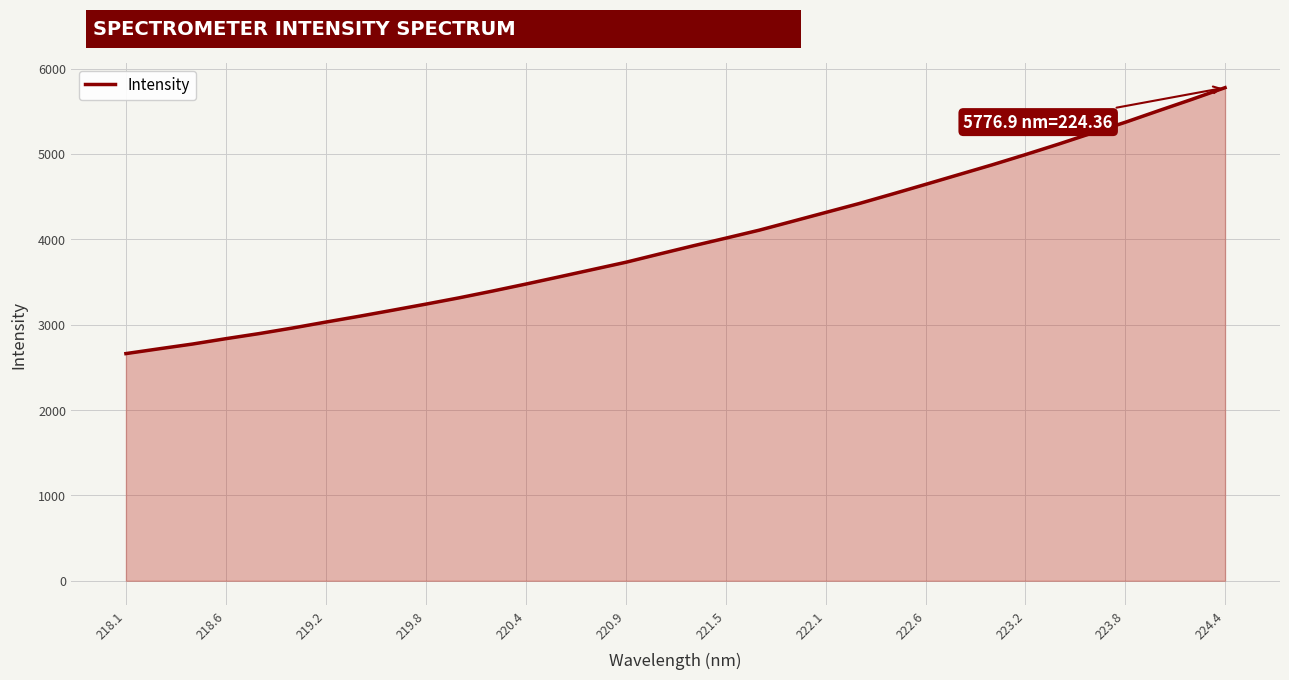

What is the difference between the maximum and minimum values?

3115.4